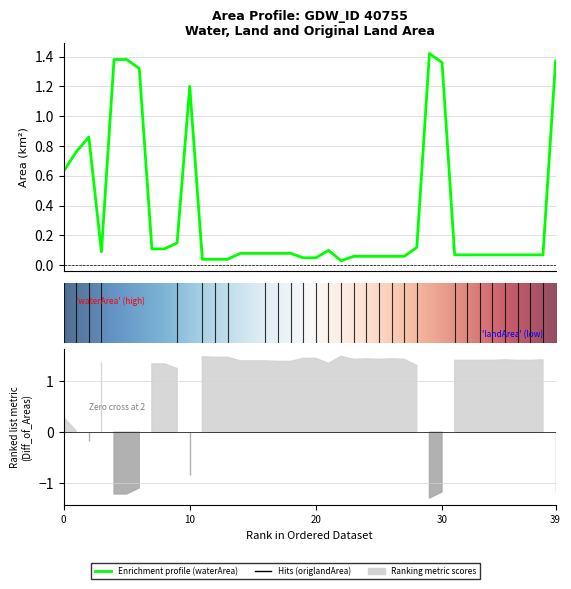

How many interior local peaks does the landArea series have?

7